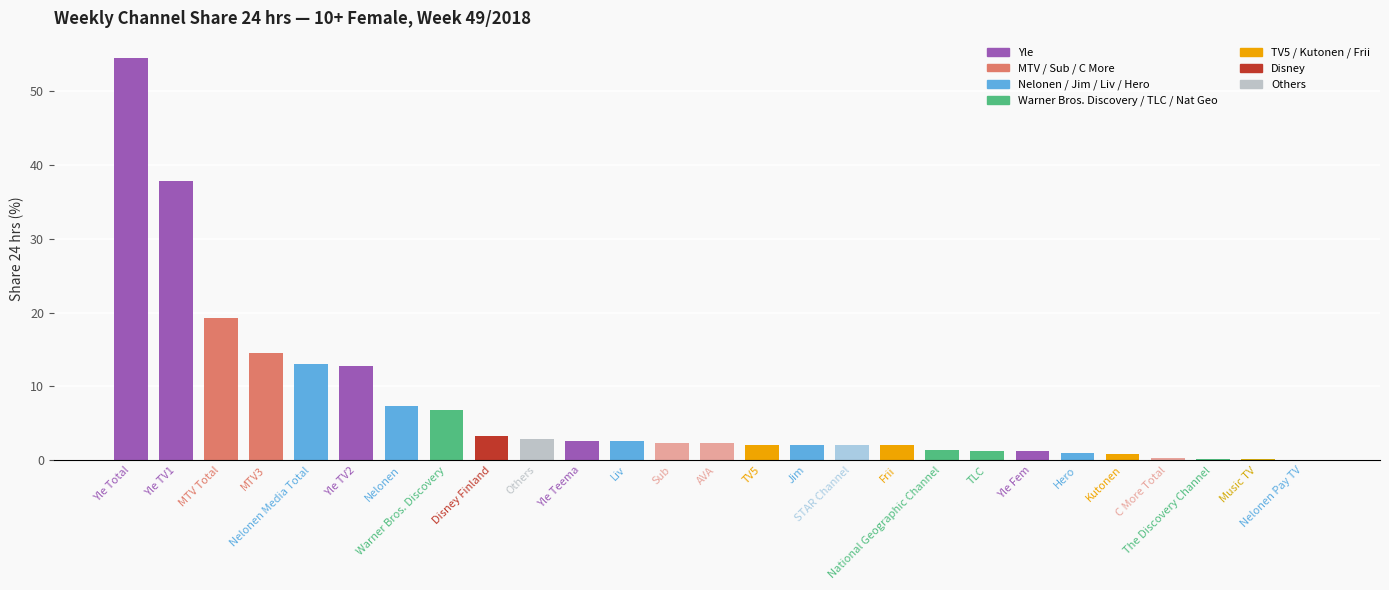

What is the greatest value displayed?

54.5